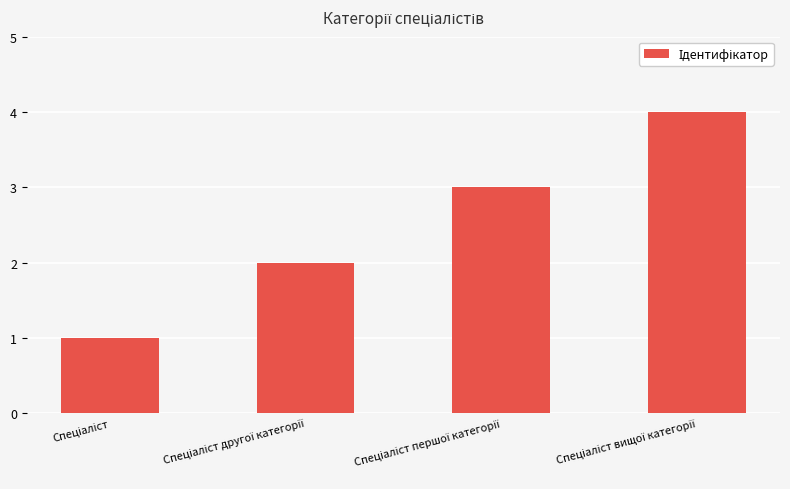

How many values are between 2 and 4?

3